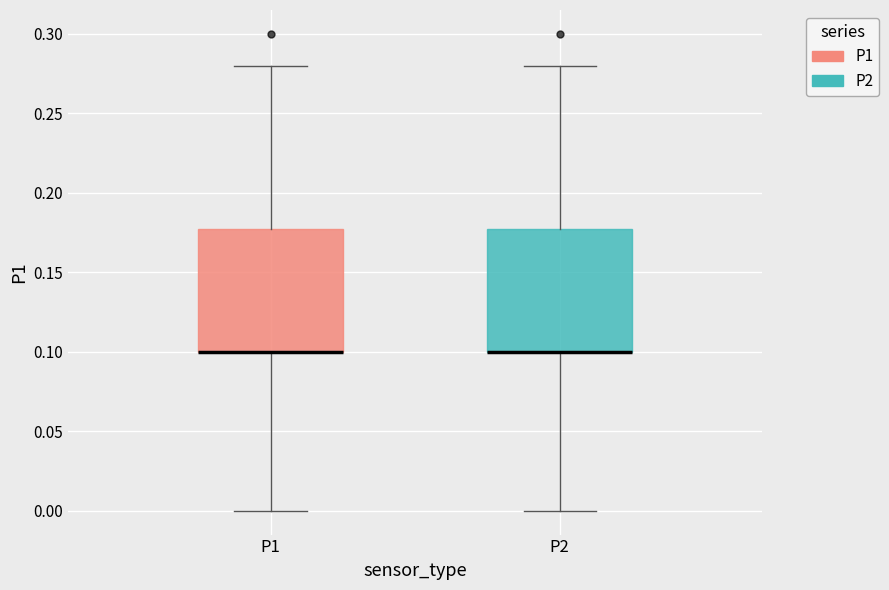

Reading left to right, read every box against the y-axis: the position of its median line, the range the box covers, and the ends of its whiskers. The values are not printed on the chart, so give them approximately, as read against the axis.

P1: median 0.10 (drawn on the box's lower edge), box 0.10 to 0.18, whiskers 0.00 to 0.28
P2: median 0.10 (drawn on the box's lower edge), box 0.10 to 0.18, whiskers 0.00 to 0.28